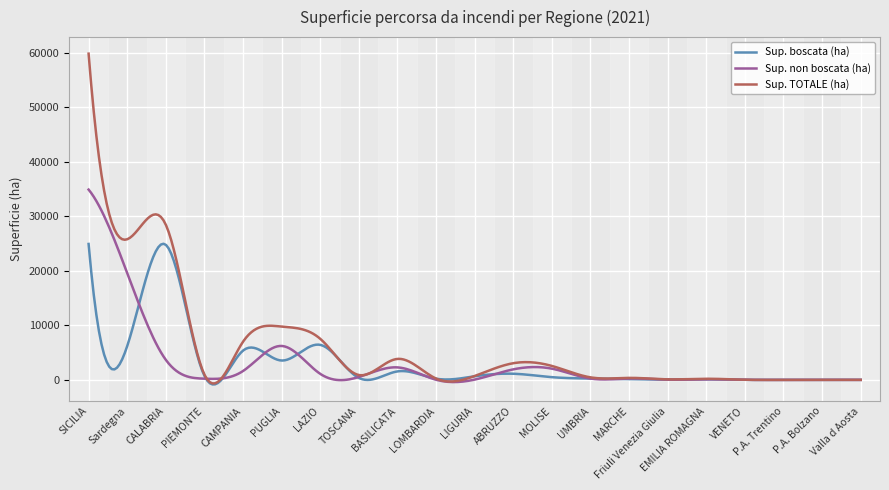

What is the sum of all Sup. boscata (ha) values?

877685.8